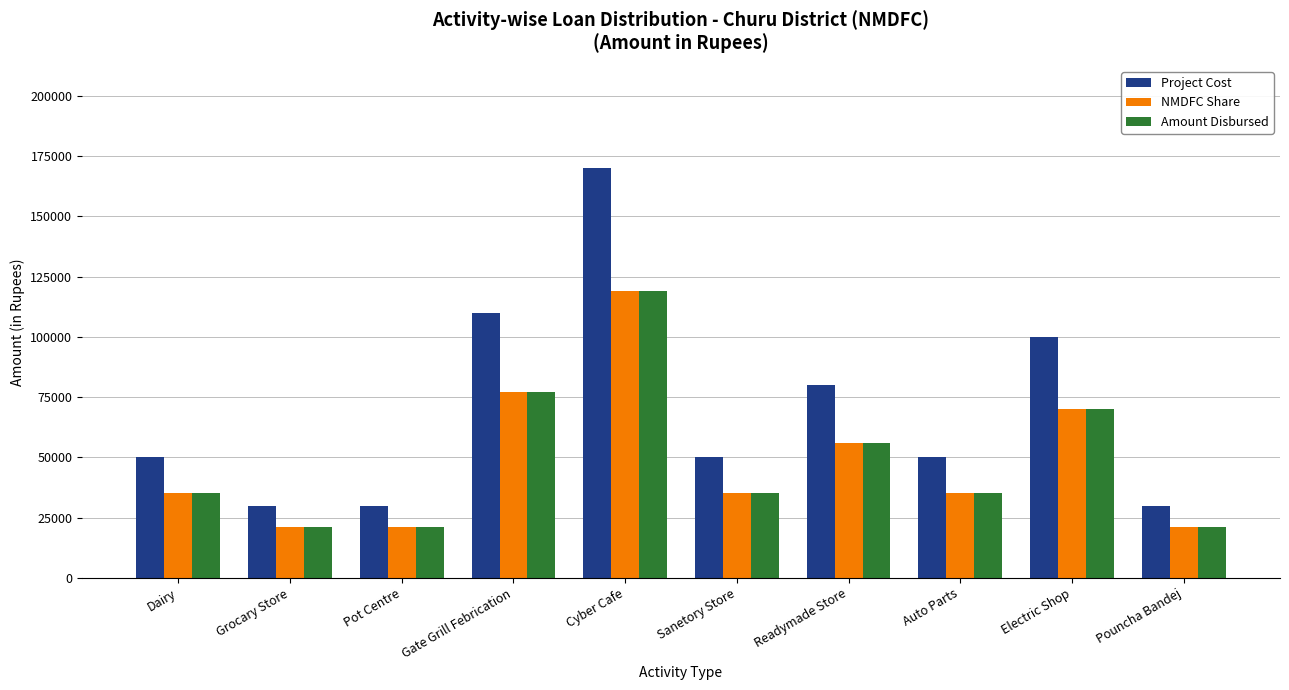

Which series has the largest total across all categories?

Project Cost